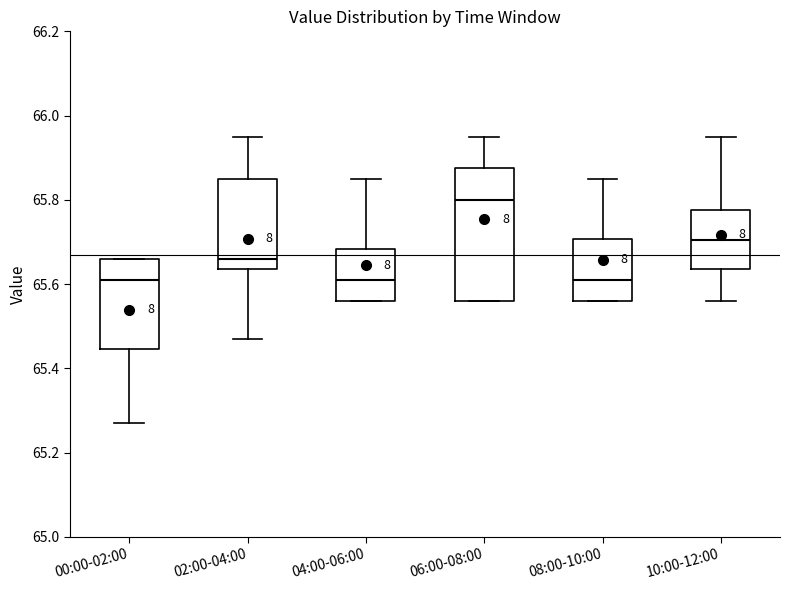

Comparing the boxes themselves (not the whiskers), which one is the tallest?

06:00-08:00